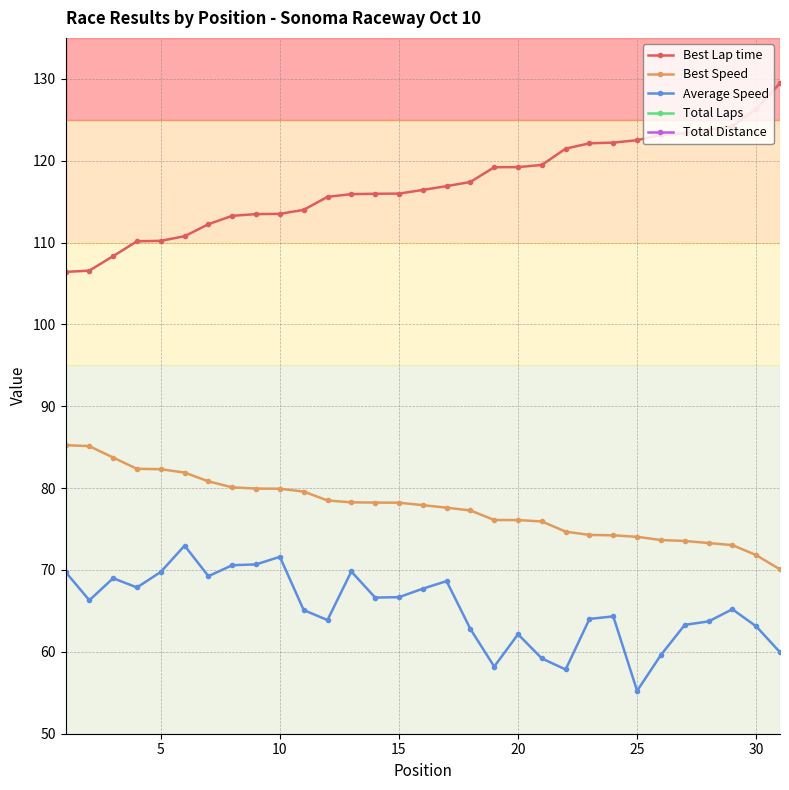

What is the value of the Best Speed point at the 26th from the left?

81.9